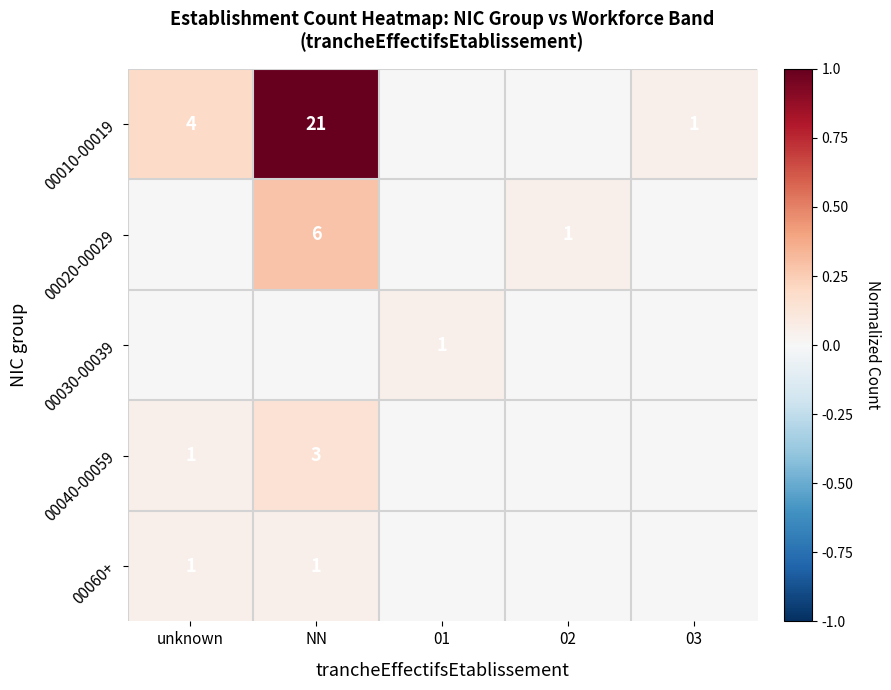

The value of 00010-00019 at unknown is 7. True or false?

False